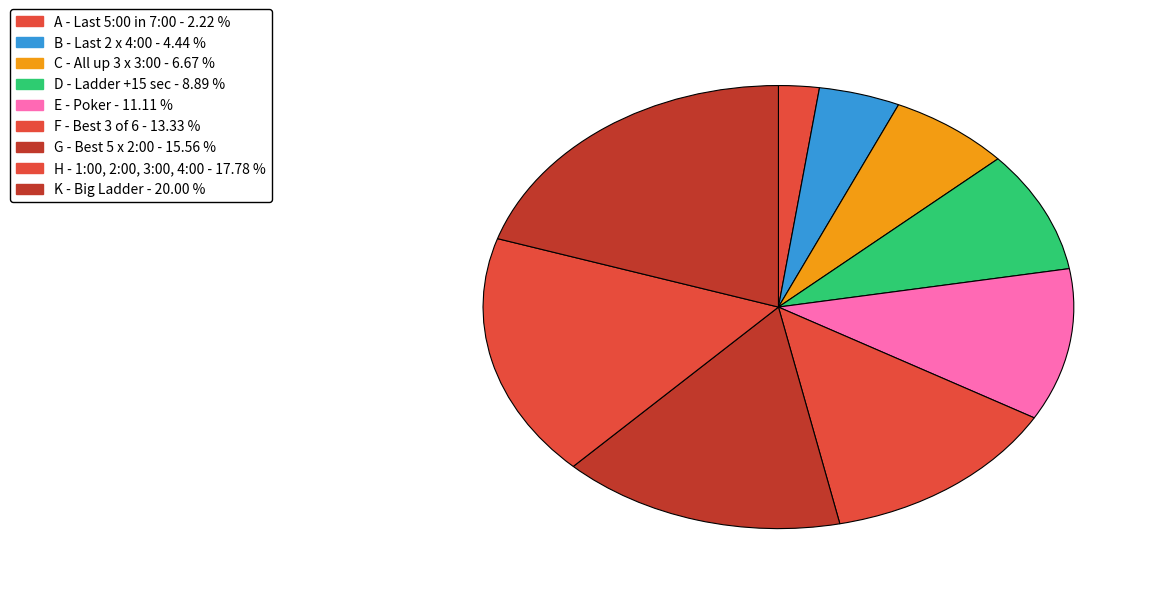

What is the largest slice in the pie chart?

K - Big Ladder